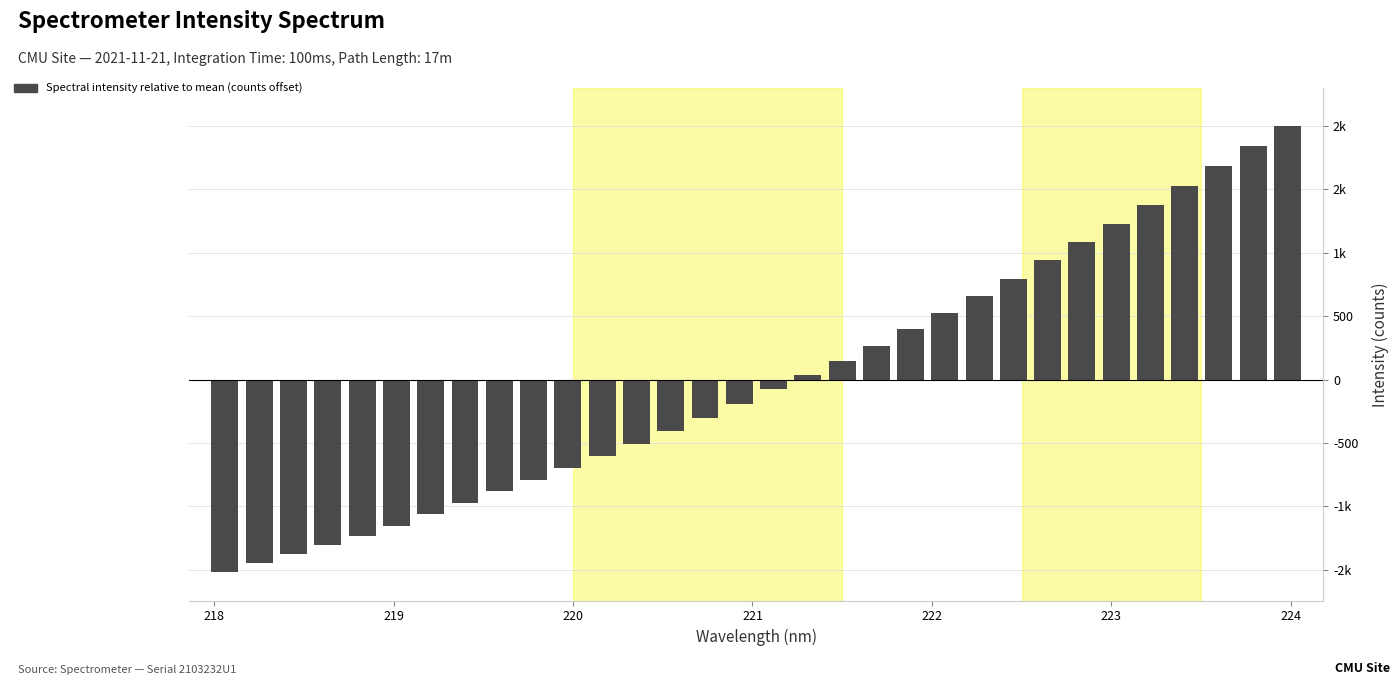

Are the bars horizontal?

No